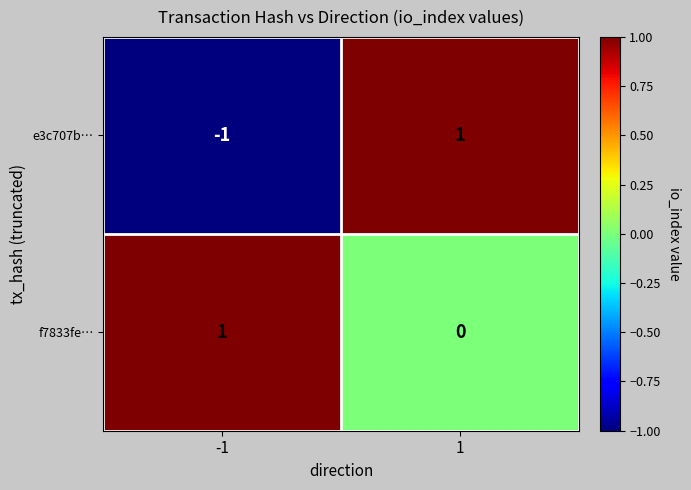

List the series in order of their overall mean, lowest first.

e3c707b…, f7833fe…